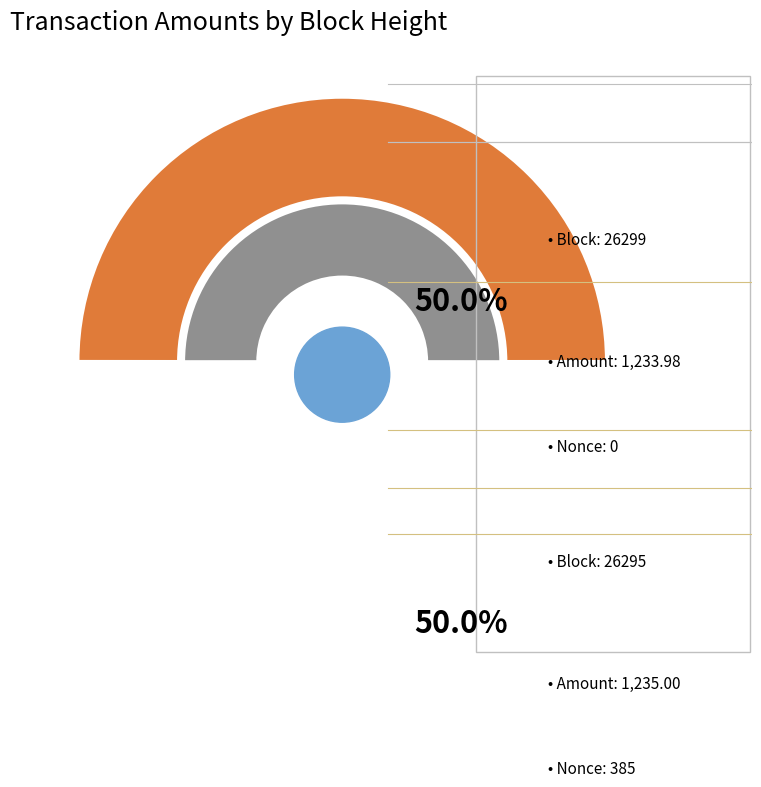

How much of the chart is everything except 26295?

50.0%